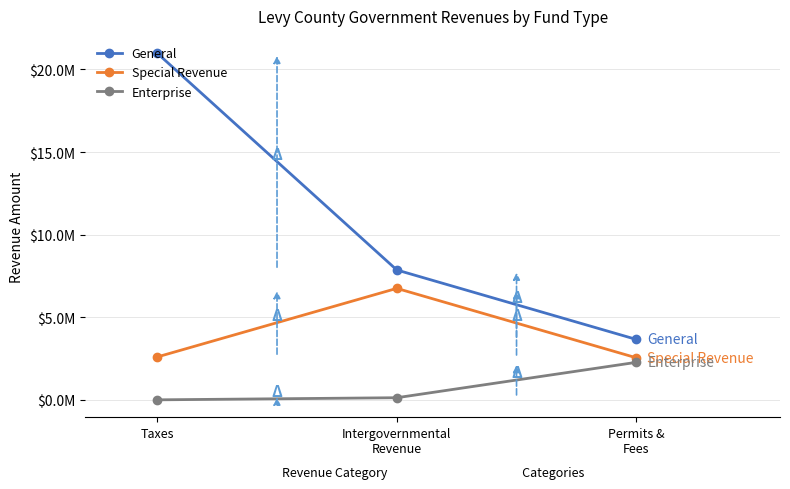

What are all the series names shown in the legend?

General, Special Revenue, Enterprise